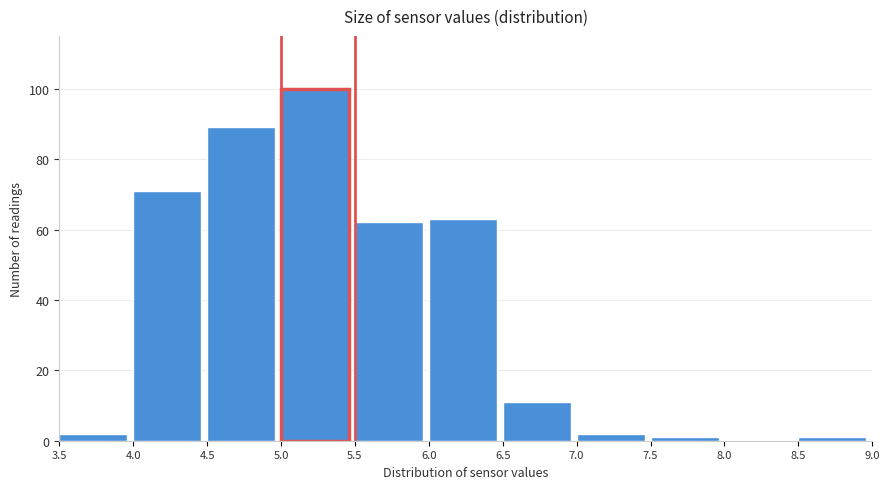

What is the height of the bar covering 4.5 to 5.0 on the x-axis? The values are not printed on the chart, so give them approximately, as read against the axis.

90